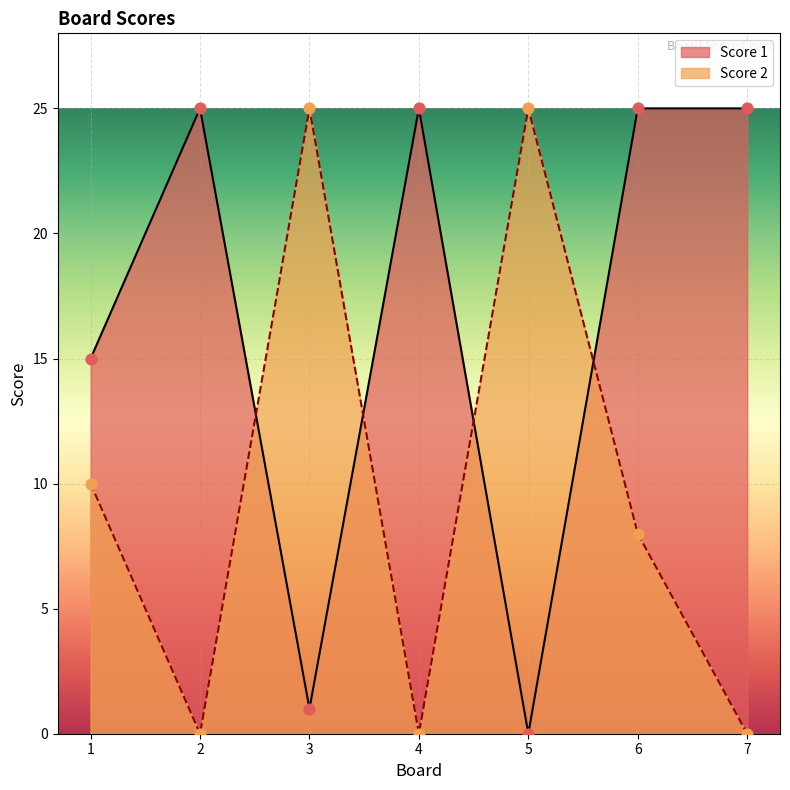

Which series contains the lowest Y value?

Score 1